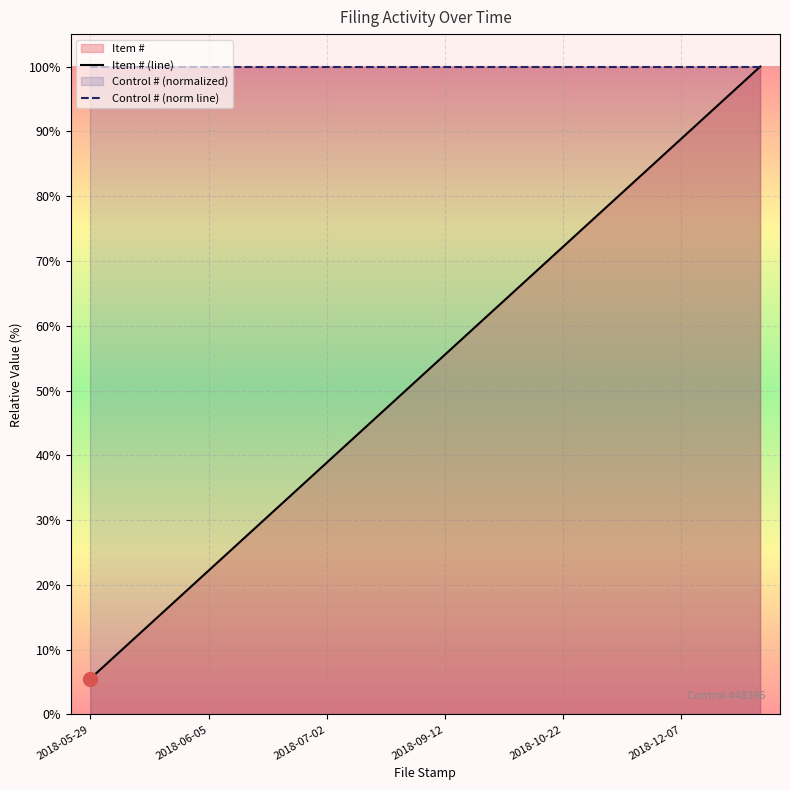

True or false: Item # (line) and Control # (norm line) intersect in this chart.

False